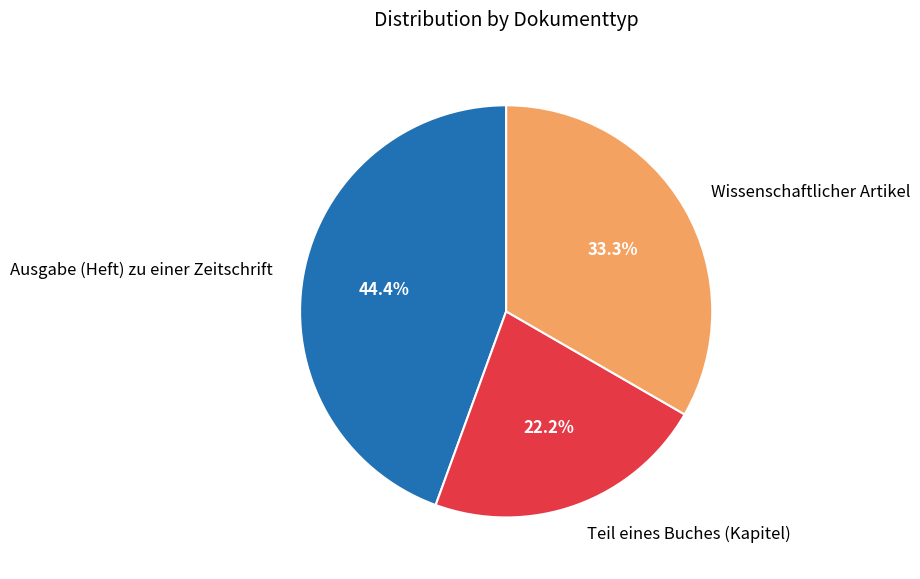

Which category has the biggest portion of the pie?

Ausgabe (Heft) zu einer Zeitschrift